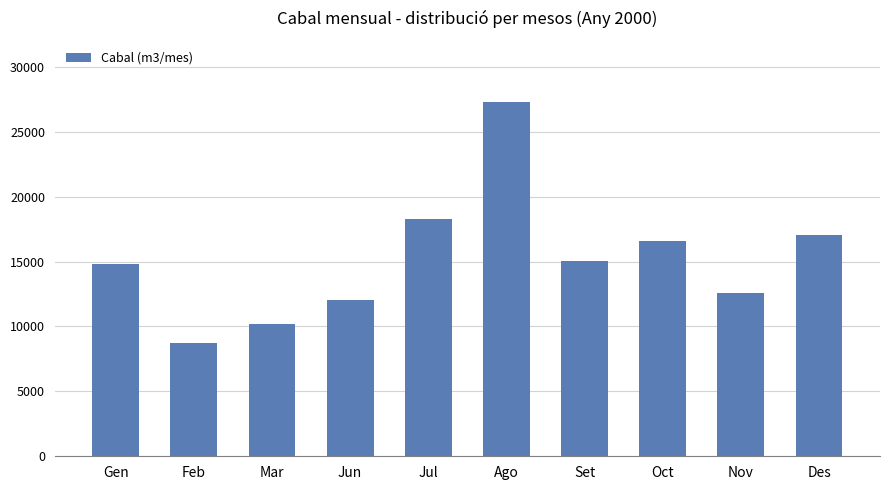

Reading left to right, list all the values displayed in this chart.

14795	8740	10215	12007	18250	27258	15007	16595	12572	17027